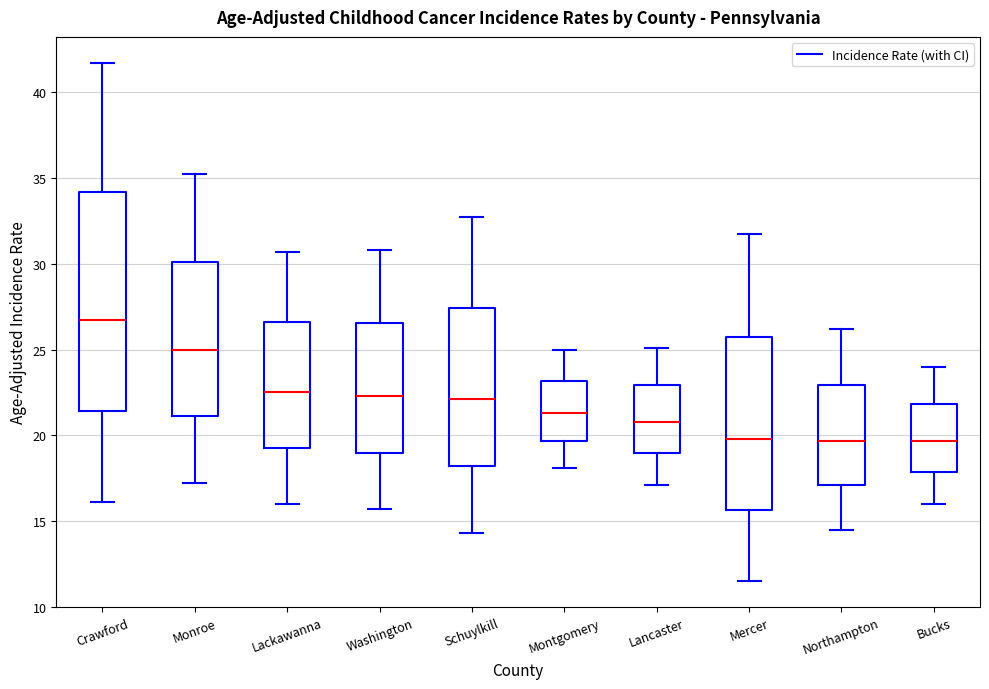

Reading left to right, transcribe this box plot: for each box, give where its median line is, the range the box spans, and where its two whiskers end, as read against the y-axis. The values are not printed on the chart, so give them approximately, as read against the axis.

Crawford: median 26.5, box 21.5 to 34.0, whiskers 16.0 to 41.5
Monroe: median 25.0, box 21.0 to 30.0, whiskers 17.0 to 35.0
Lackawanna: median 22.5, box 19.5 to 26.5, whiskers 16.0 to 30.5
Washington: median 22.5, box 19.0 to 26.5, whiskers 15.5 to 31.0
Schuylkill: median 22.0, box 18.0 to 27.5, whiskers 14.5 to 32.5
Montgomery: median 21.5, box 19.5 to 23.0, whiskers 18.0 to 25.0
Lancaster: median 21.0, box 19.0 to 23.0, whiskers 17.0 to 25.0
Mercer: median 20.0, box 15.5 to 26.0, whiskers 11.5 to 31.5
Northampton: median 19.5, box 17.0 to 23.0, whiskers 14.5 to 26.0
Bucks: median 19.5, box 18.0 to 22.0, whiskers 16.0 to 24.0